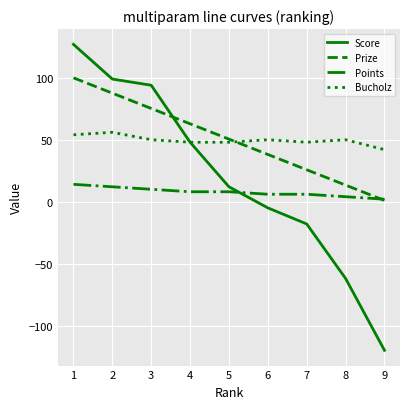

The value of Prize at 3 is 75.2. True or false?

True